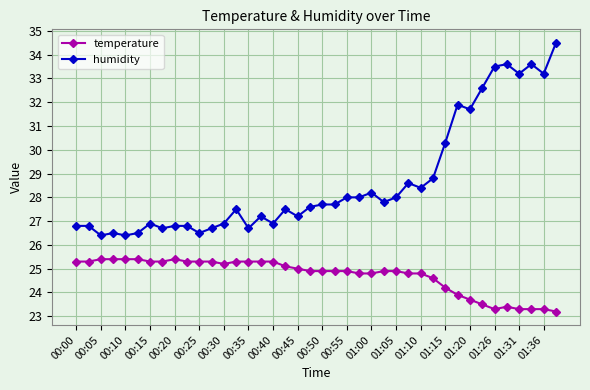

What is the value of the humidity point at the 9th from the left?

26.8